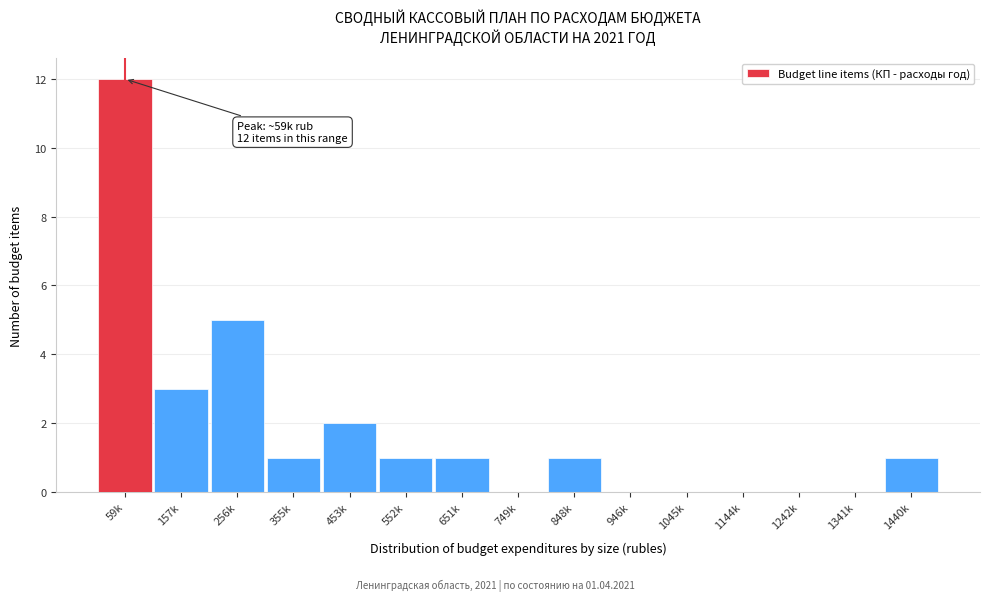

Reading left to right, list all the values displayed in this chart.

59k=12	157k=3	256k=5	355k=1	453k=2	552k=1	651k=1	749k=0	848k=1	946k=0	1045k=0	1144k=0	1242k=0	1341k=0	1440k=1